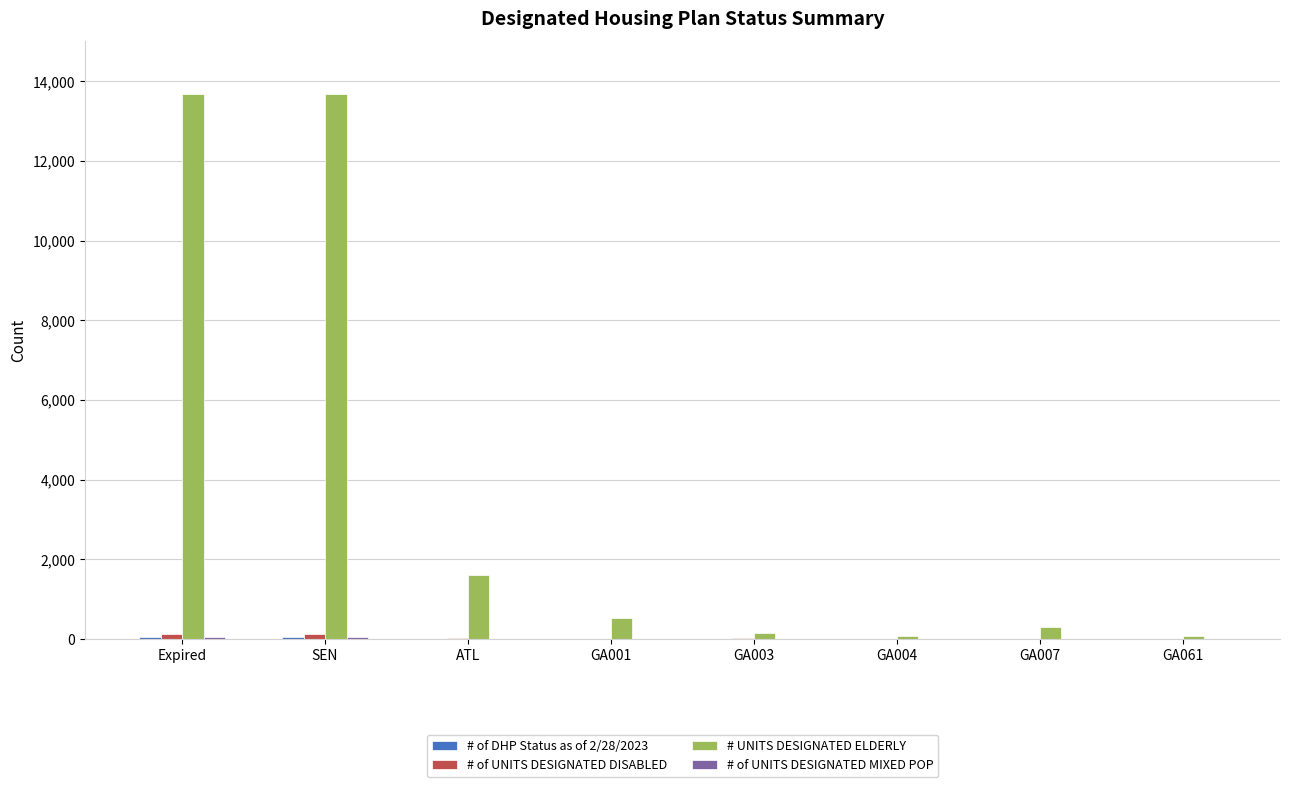

Which series has the largest total across all categories?

# UNITS DESIGNATED ELDERLY